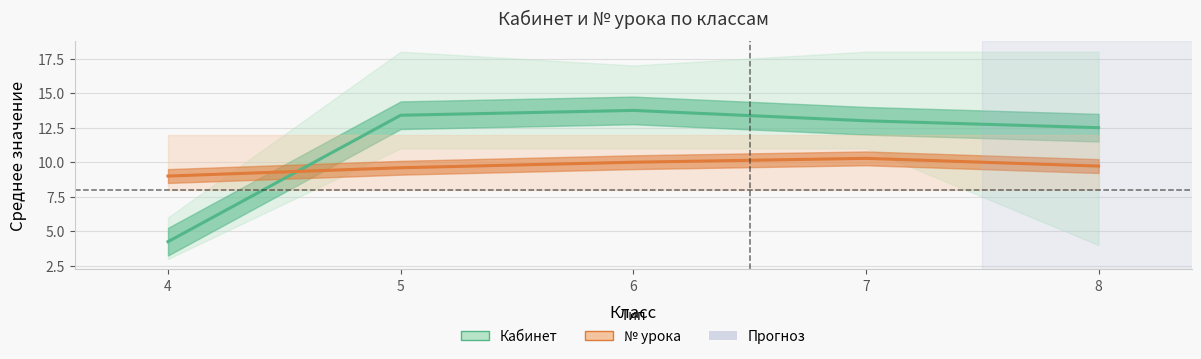

Between which two adjacent categories do Кабинет mean and № урока mean (×4) first intersect?

4 and 5